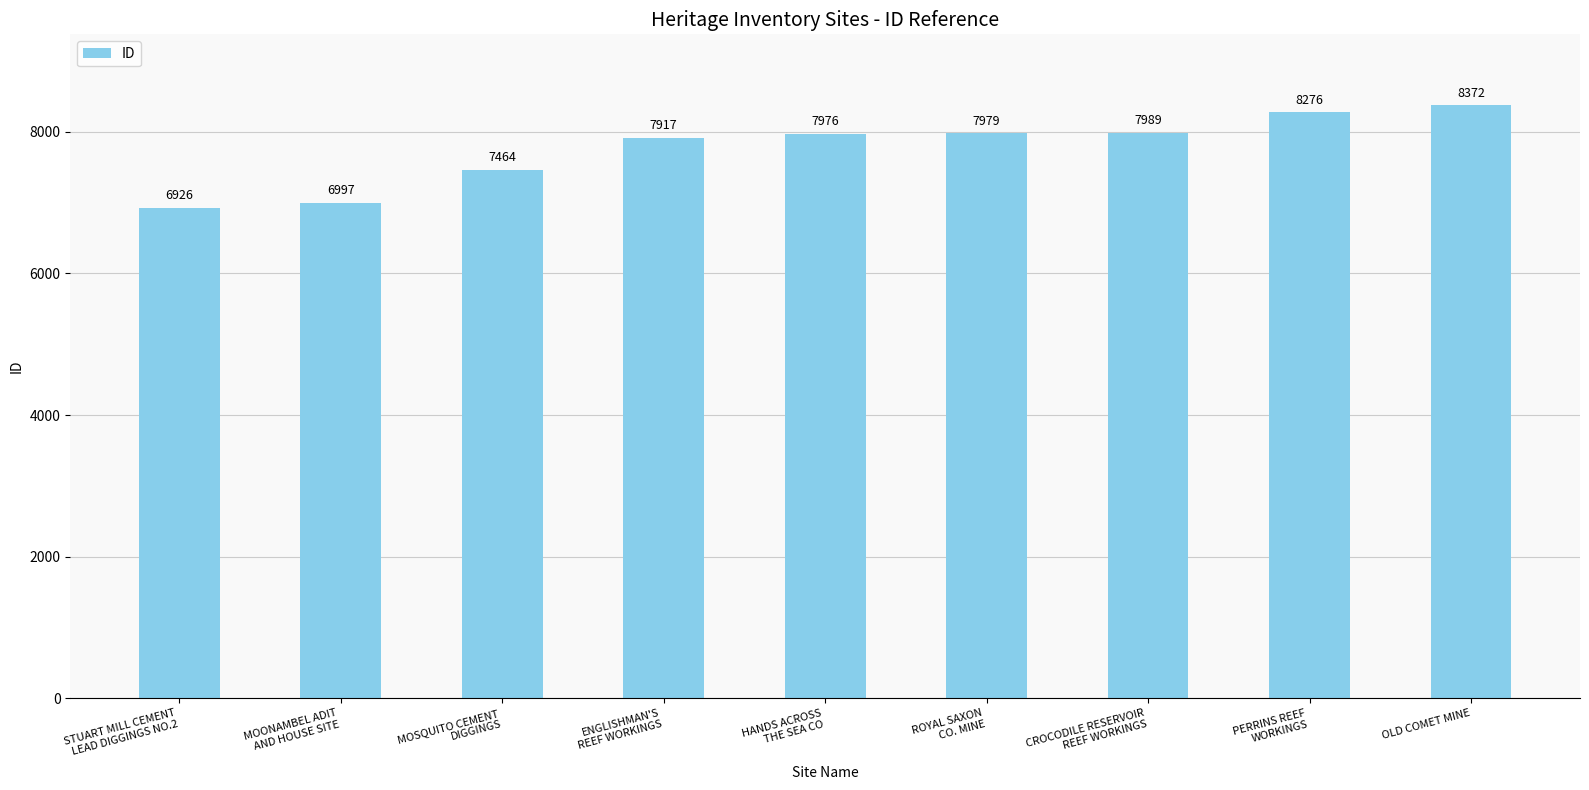

The value at CROCODILE RESERVOIR
REEF WORKINGS is 7989. True or false?

True